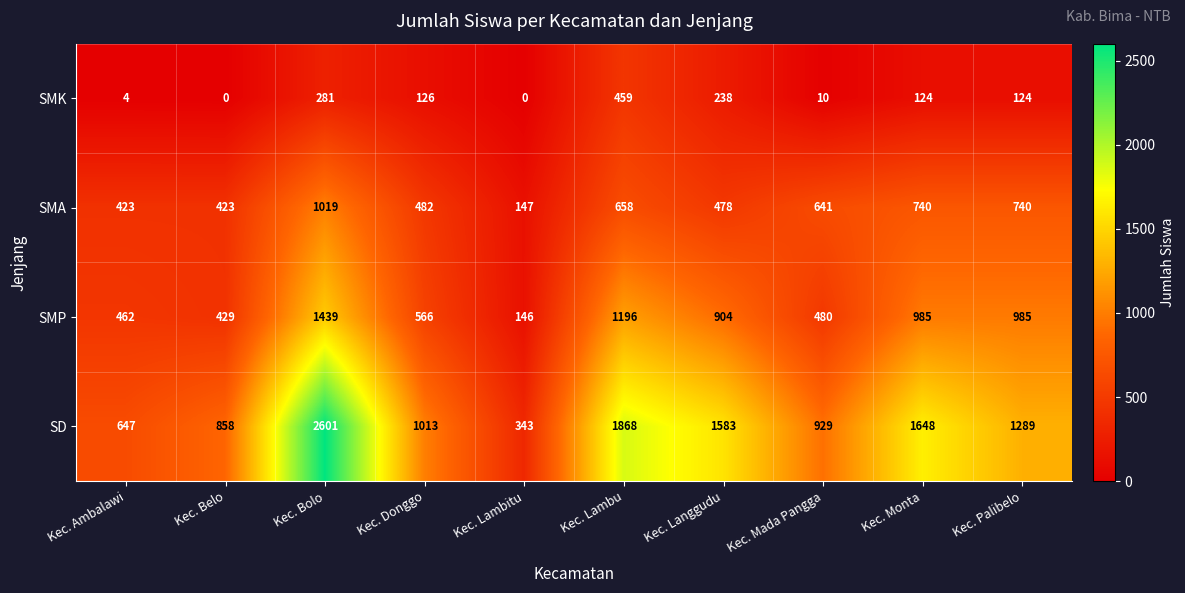

Is it true that SD equals 1648 at Kec. Monta?

True